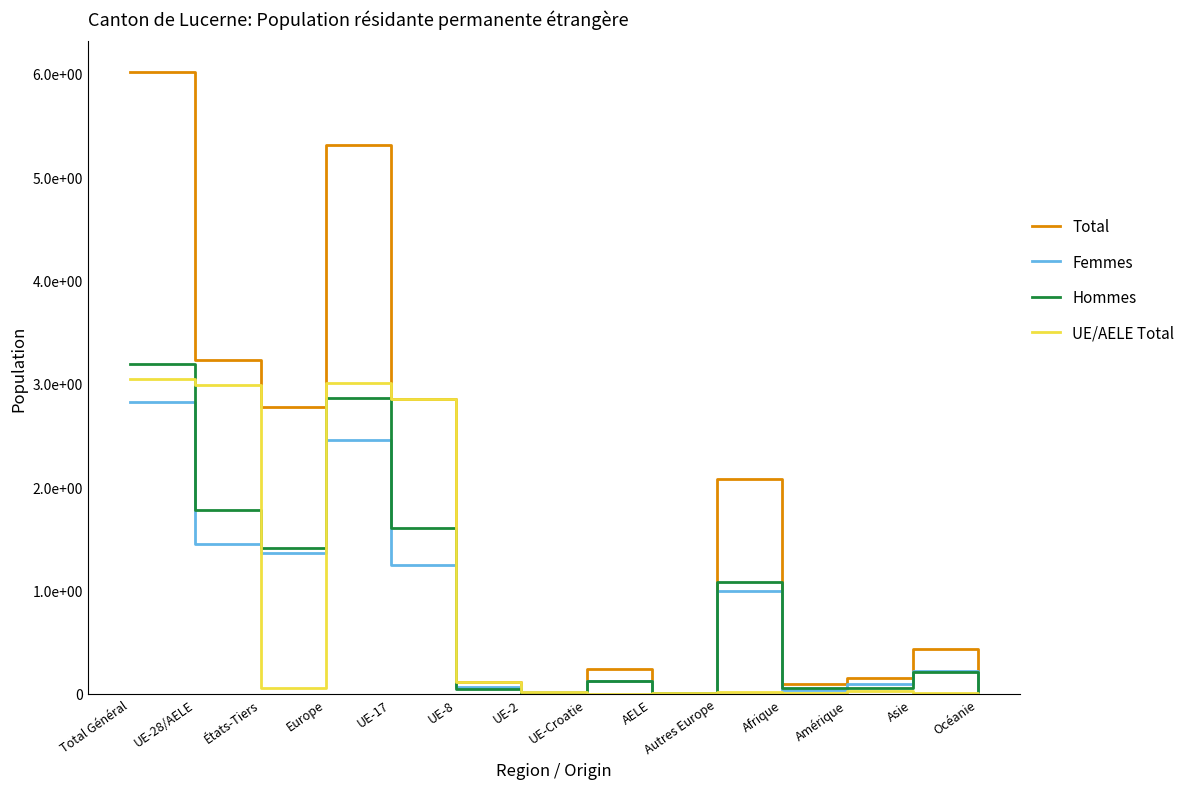

What is the difference between the Total values at Amérique and Afrique?

602